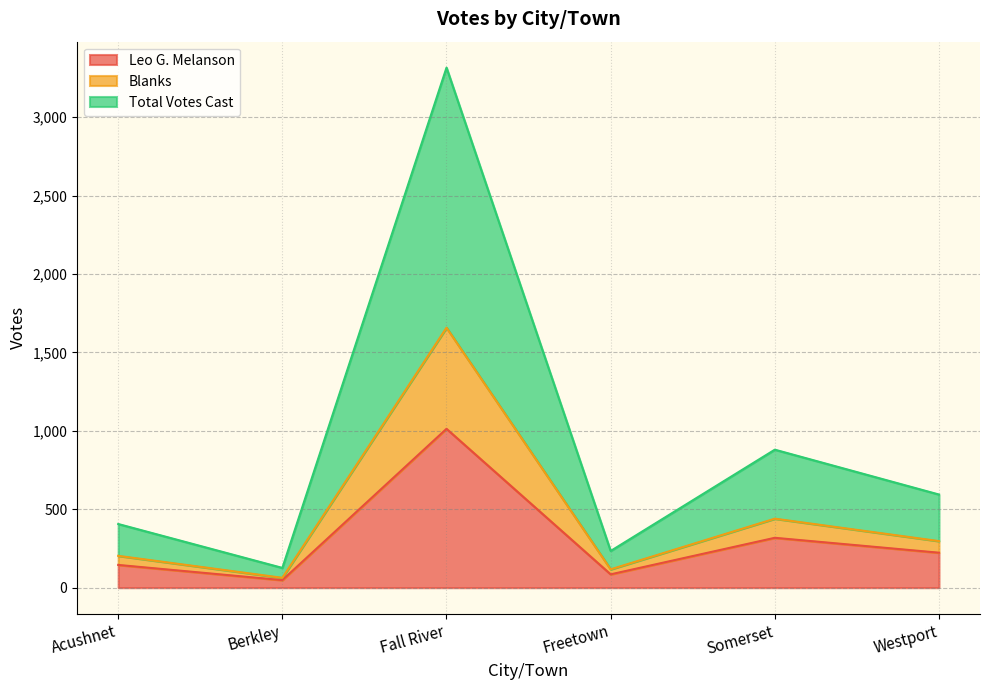

Which series has the largest total across all categories?

Total Votes Cast